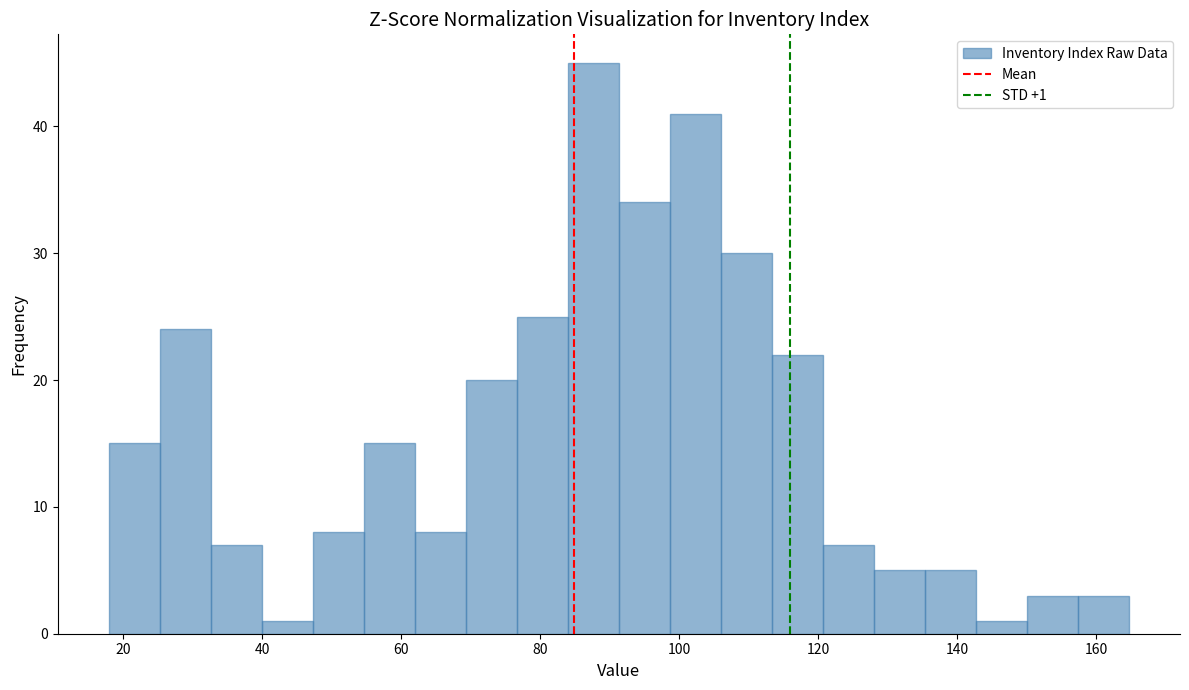

Around what value on the x-axis is the tallest bar? Give the approximate position of its centre, as read against the axis.

88